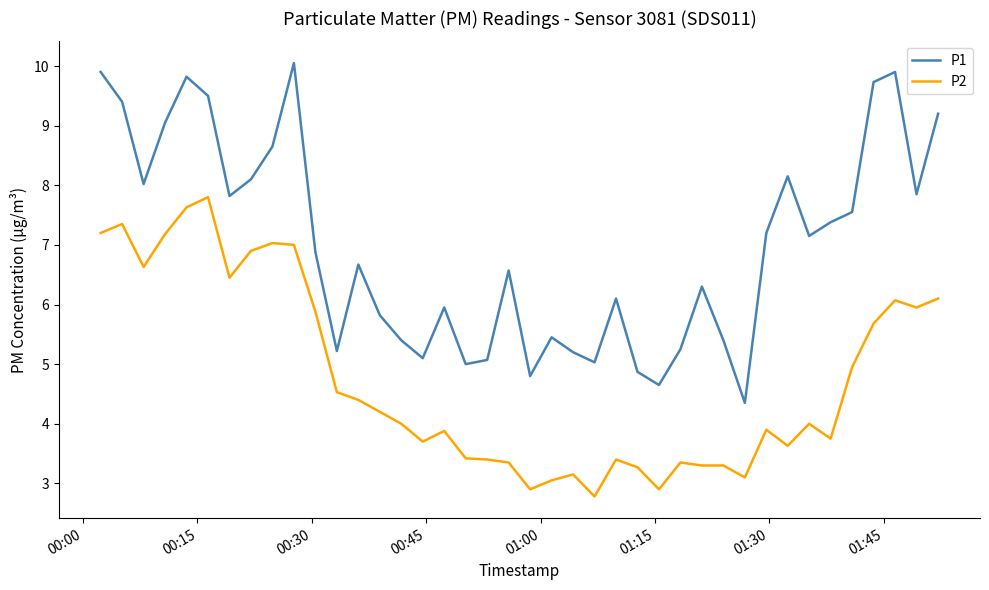

Which series has the largest total across all categories?

P1